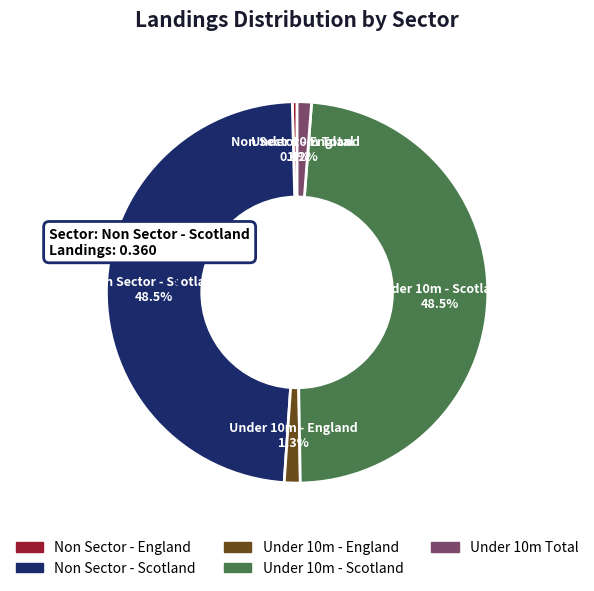

The Under 10m - England slice represents 11% of the pie. True or false?

False